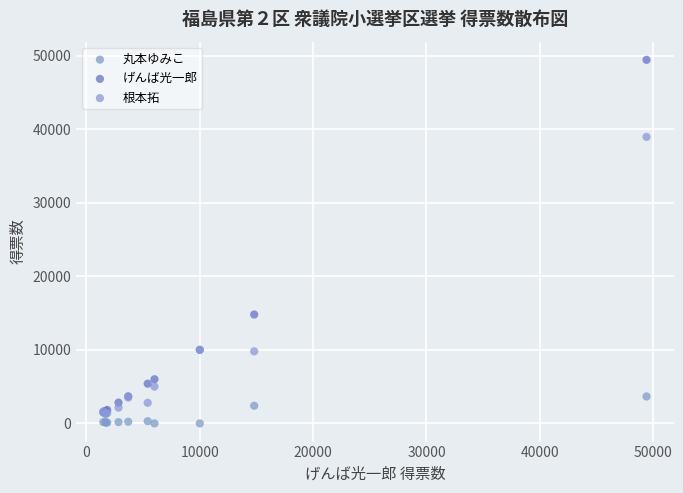

Which series reaches the maximum Y coordinate?

げんば光一郎